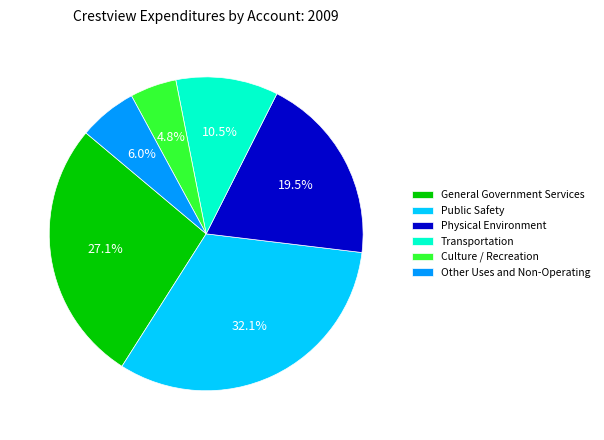

To the nearest percent, what percentage of the pie is Public Safety?

32%